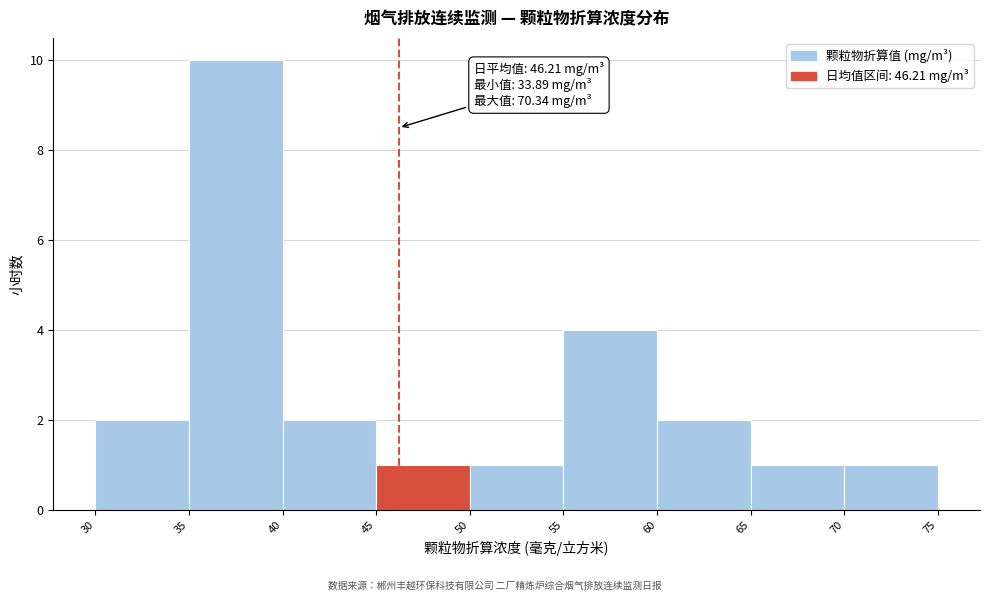

Over which range of the x-axis is the bar tallest?

35 to 40